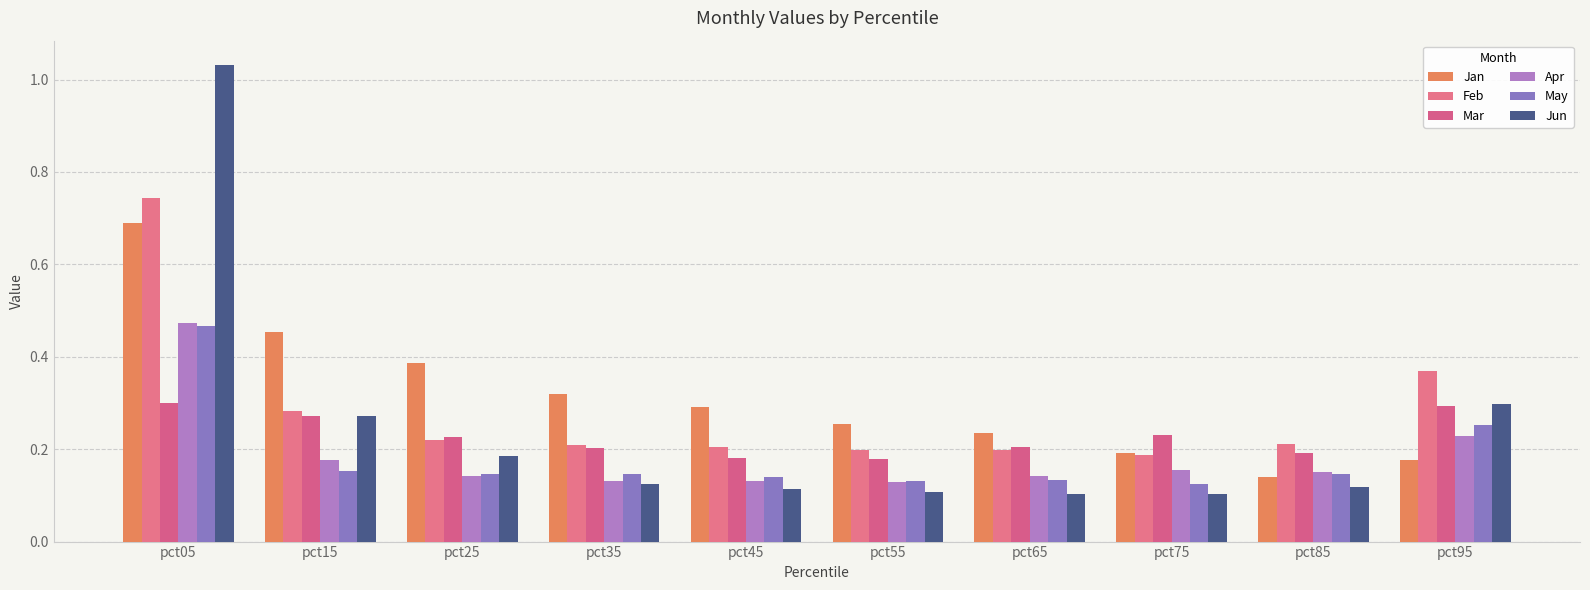

Which category has the lowest value in the May series?

pct75